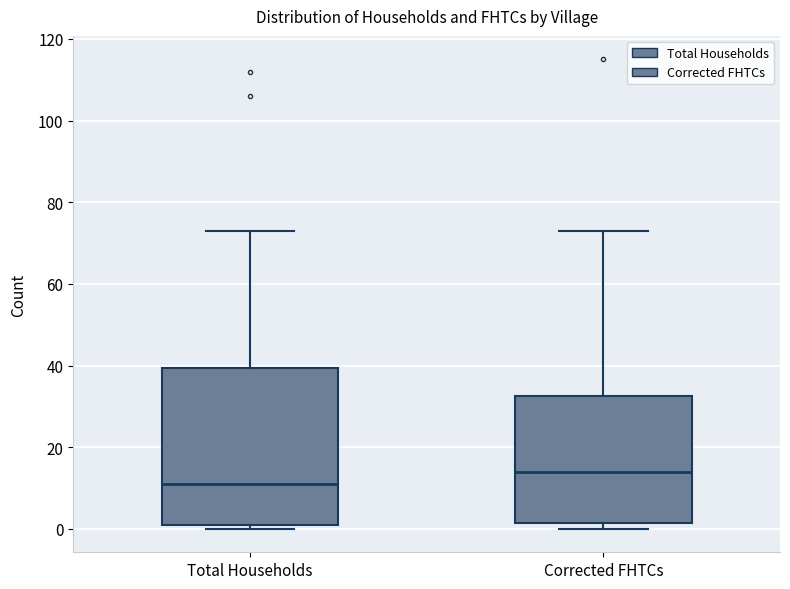

Reading left to right, read every box against the y-axis: the position of its median line, the range the box covers, and the ends of its whiskers. The values are not printed on the chart, so give them approximately, as read against the axis.

Total Households: median 12, box 2 to 40, whiskers 0 to 74
Corrected FHTCs: median 14, box 2 to 32, whiskers 0 to 74